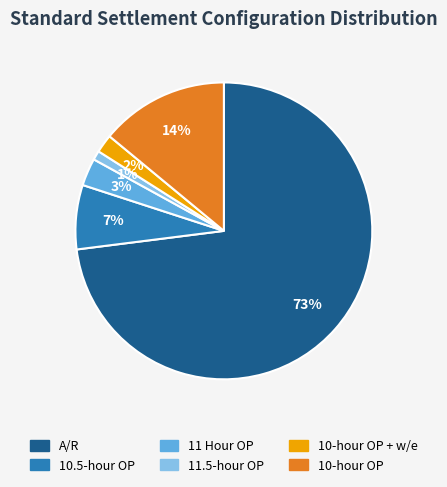

Rank the categories by value from highest to lowest.

A/R, 10-hour OP, 10.5-hour OP, 11 Hour OP, 10-hour OP + w/e, 11.5-hour OP